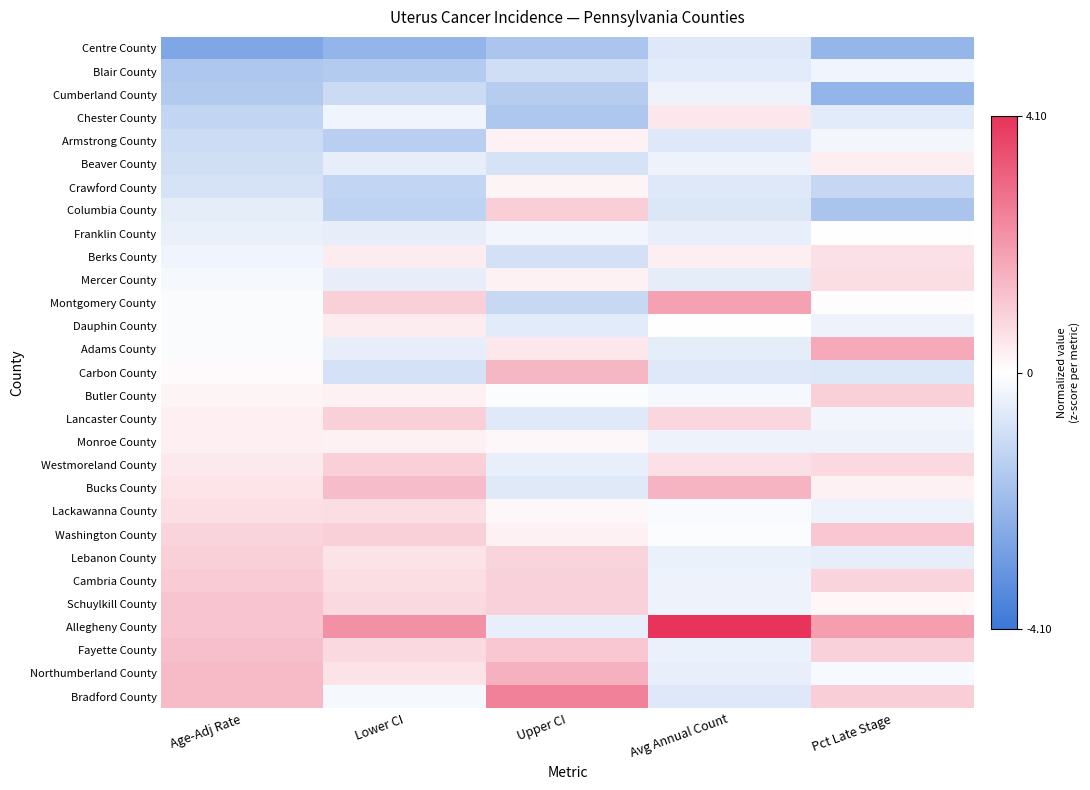

Reading left to right, what are all the values shown in this chart?

Centre County: Age-Adj Rate=-2.6	Lower CI=-2.2	Upper CI=-1.7	Avg Annual Count=-0.7	Pct Late Stage=-2.2
Blair County: Age-Adj Rate=-1.7	Lower CI=-1.6	Upper CI=-1.0	Avg Annual Count=-0.6	Pct Late Stage=-0.3
Cumberland County: Age-Adj Rate=-1.6	Lower CI=-1.1	Upper CI=-1.5	Avg Annual Count=-0.3	Pct Late Stage=-2.2
Chester County: Age-Adj Rate=-1.3	Lower CI=-0.3	Upper CI=-1.7	Avg Annual Count=0.5	Pct Late Stage=-0.6
Armstrong County: Age-Adj Rate=-1.0	Lower CI=-1.5	Upper CI=0.3	Avg Annual Count=-0.7	Pct Late Stage=-0.3
Beaver County: Age-Adj Rate=-0.9	Lower CI=-0.5	Upper CI=-0.8	Avg Annual Count=-0.3	Pct Late Stage=0.3
Crawford County: Age-Adj Rate=-0.8	Lower CI=-1.3	Upper CI=0.2	Avg Annual Count=-0.7	Pct Late Stage=-1.2
Columbia County: Age-Adj Rate=-0.5	Lower CI=-1.4	Upper CI=1.0	Avg Annual Count=-0.7	Pct Late Stage=-1.8
Franklin County: Age-Adj Rate=-0.4	Lower CI=-0.5	Upper CI=-0.3	Avg Annual Count=-0.5	Pct Late Stage=0.0
Berks County: Age-Adj Rate=-0.3	Lower CI=0.4	Upper CI=-0.9	Avg Annual Count=0.3	Pct Late Stage=0.6
Mercer County: Age-Adj Rate=-0.2	Lower CI=-0.5	Upper CI=0.3	Avg Annual Count=-0.5	Pct Late Stage=0.7
Montgomery County: Age-Adj Rate=-0.1	Lower CI=0.9	Upper CI=-1.2	Avg Annual Count=1.9	Pct Late Stage=0.0
Dauphin County: Age-Adj Rate=-0.1	Lower CI=0.4	Upper CI=-0.6	Avg Annual Count=-0.0	Pct Late Stage=-0.4
Adams County: Age-Adj Rate=-0.1	Lower CI=-0.5	Upper CI=0.5	Avg Annual Count=-0.5	Pct Late Stage=1.7
Carbon County: Age-Adj Rate=0.1	Lower CI=-0.9	Upper CI=1.4	Avg Annual Count=-0.7	Pct Late Stage=-0.7
Butler County: Age-Adj Rate=0.2	Lower CI=0.3	Upper CI=-0.1	Avg Annual Count=-0.2	Pct Late Stage=1.0
Lancaster County: Age-Adj Rate=0.3	Lower CI=0.9	Upper CI=-0.6	Avg Annual Count=0.8	Pct Late Stage=-0.3
Monroe County: Age-Adj Rate=0.3	Lower CI=0.3	Upper CI=0.1	Avg Annual Count=-0.3	Pct Late Stage=-0.4
Westmoreland County: Age-Adj Rate=0.4	Lower CI=0.9	Upper CI=-0.5	Avg Annual Count=0.6	Pct Late Stage=0.8
Bucks County: Age-Adj Rate=0.5	Lower CI=1.3	Upper CI=-0.6	Avg Annual Count=1.5	Pct Late Stage=0.3
Lackawanna County: Age-Adj Rate=0.6	Lower CI=0.6	Upper CI=0.1	Avg Annual Count=-0.1	Pct Late Stage=-0.4
Washington County: Age-Adj Rate=0.8	Lower CI=0.9	Upper CI=0.3	Avg Annual Count=-0.1	Pct Late Stage=1.1
Lebanon County: Age-Adj Rate=1.0	Lower CI=0.6	Upper CI=0.8	Avg Annual Count=-0.4	Pct Late Stage=-0.5
Cambria County: Age-Adj Rate=1.1	Lower CI=0.6	Upper CI=0.9	Avg Annual Count=-0.3	Pct Late Stage=0.9
Schuylkill County: Age-Adj Rate=1.2	Lower CI=0.7	Upper CI=0.9	Avg Annual Count=-0.3	Pct Late Stage=0.2
Allegheny County: Age-Adj Rate=1.2	Lower CI=2.2	Upper CI=-0.5	Avg Annual Count=4.1	Pct Late Stage=1.9
Fayette County: Age-Adj Rate=1.3	Lower CI=0.7	Upper CI=1.1	Avg Annual Count=-0.4	Pct Late Stage=0.9
Northumberland County: Age-Adj Rate=1.4	Lower CI=0.6	Upper CI=1.5	Avg Annual Count=-0.5	Pct Late Stage=-0.2
Bradford County: Age-Adj Rate=1.4	Lower CI=-0.2	Upper CI=2.5	Avg Annual Count=-0.7	Pct Late Stage=1.0